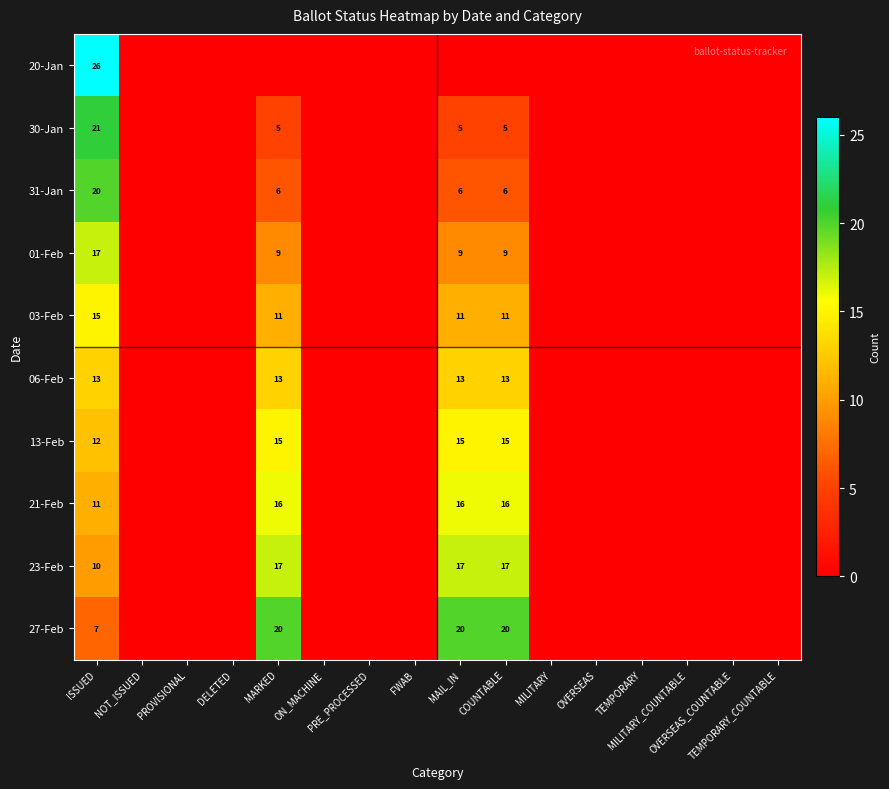

At how many categories does at least one series exceed 6?

4